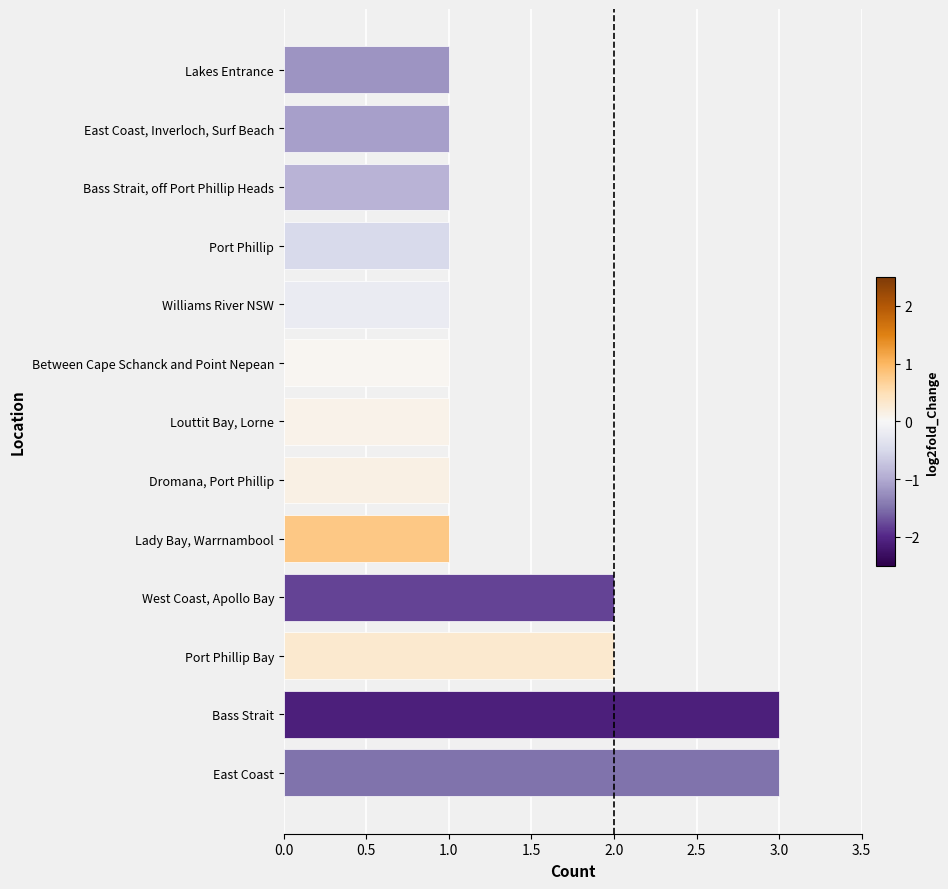

Is it true that the value at Port Phillip is 1?

True